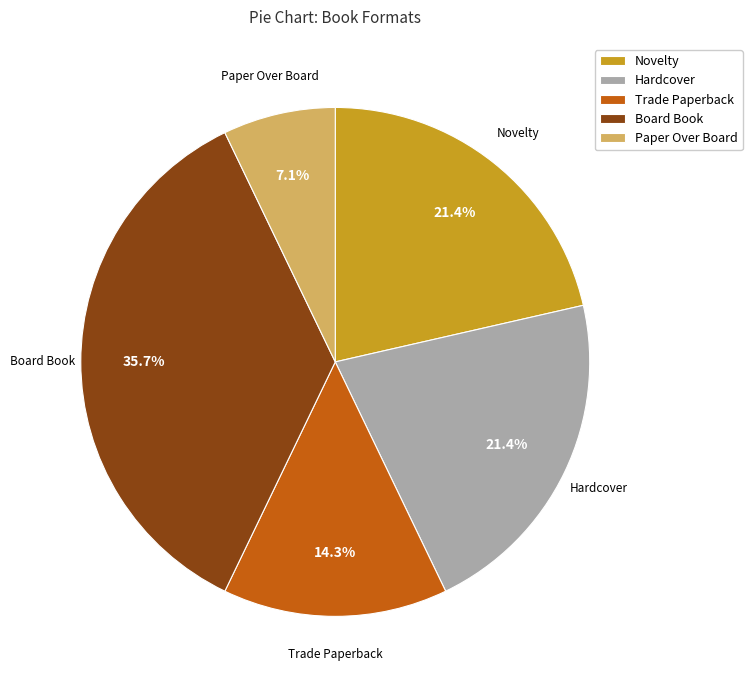

Which has a higher value, Board Book or Novelty?

Board Book